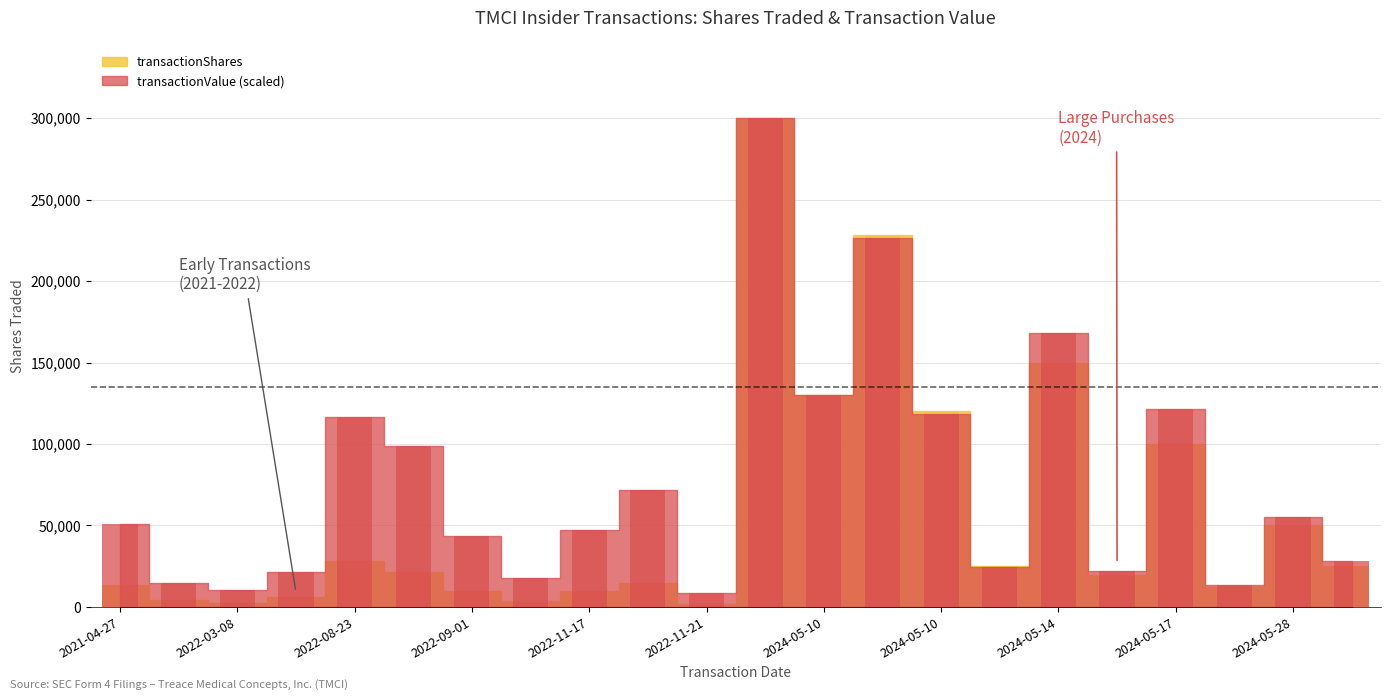

Is the value of transactionValue at 2022-03-08 greater than the value of transactionShares at 2021-04-27?

No